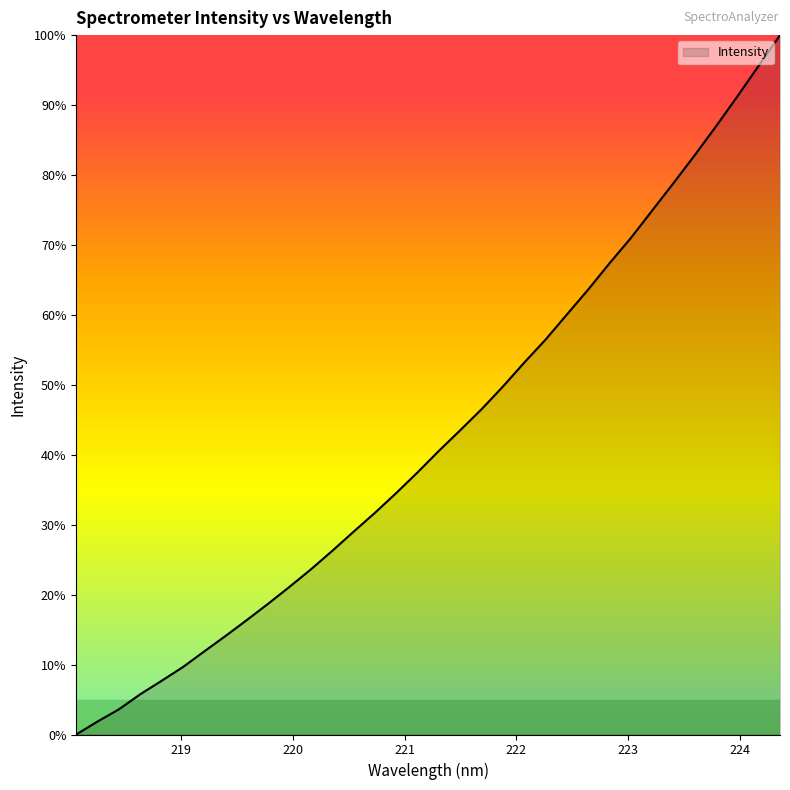

What is the greatest value displayed?

100.0